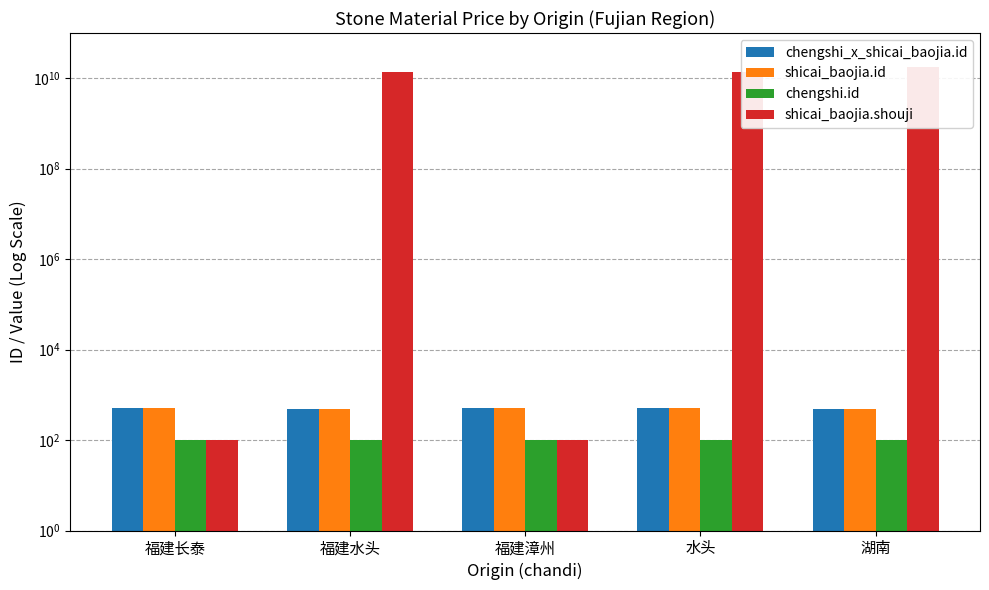

What is the approximate value of chengshi.id at 福建漳州?

100